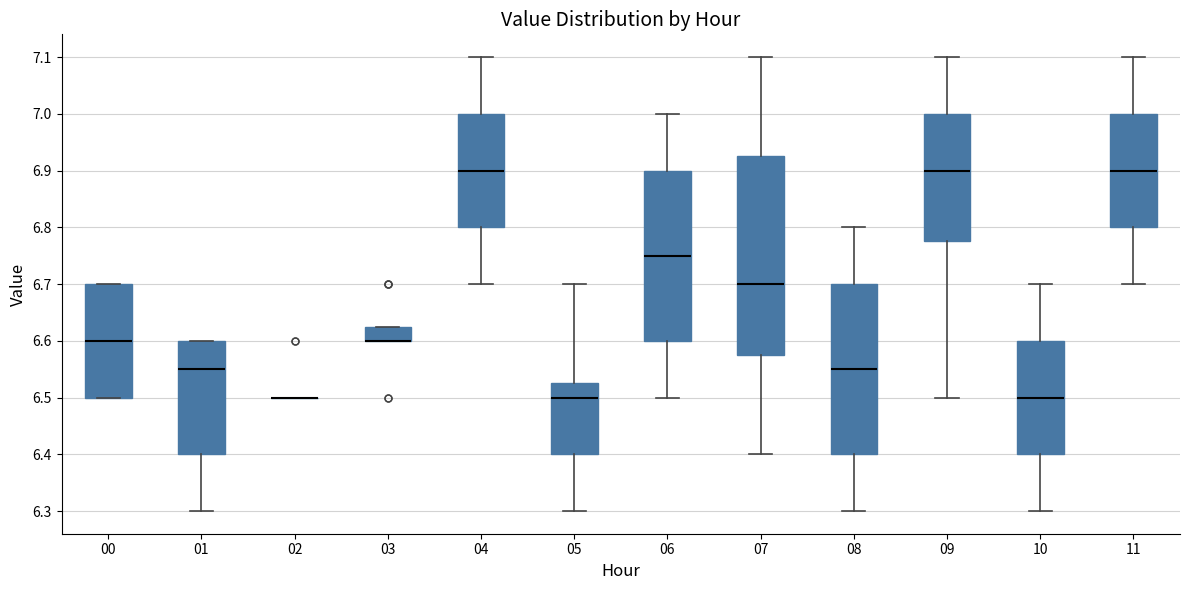

Reading left to right, transcribe this box plot: for each box, give where its median line is, the range the box spans, and where its two whiskers end, as read against the y-axis. The values are not printed on the chart, so give them approximately, as read against the axis.

00: median 6.60, box 6.50 to 6.70, whiskers 6.50 to 6.70
01: median 6.55, box 6.40 to 6.60, whiskers 6.30 to 6.60
02: box collapsed to a line at 6.50, whiskers 6.50 to 6.50
03: median 6.60 (drawn on the box's lower edge), box 6.60 to 6.63, whiskers 6.60 to 6.63
04: median 6.90, box 6.80 to 7.00, whiskers 6.70 to 7.10
05: median 6.50, box 6.40 to 6.53, whiskers 6.30 to 6.70
06: median 6.75, box 6.60 to 6.90, whiskers 6.50 to 7.00
07: median 6.70, box 6.58 to 6.93, whiskers 6.40 to 7.10
08: median 6.55, box 6.40 to 6.70, whiskers 6.30 to 6.80
09: median 6.90, box 6.78 to 7.00, whiskers 6.50 to 7.10
10: median 6.50, box 6.40 to 6.60, whiskers 6.30 to 6.70
11: median 6.90, box 6.80 to 7.00, whiskers 6.70 to 7.10